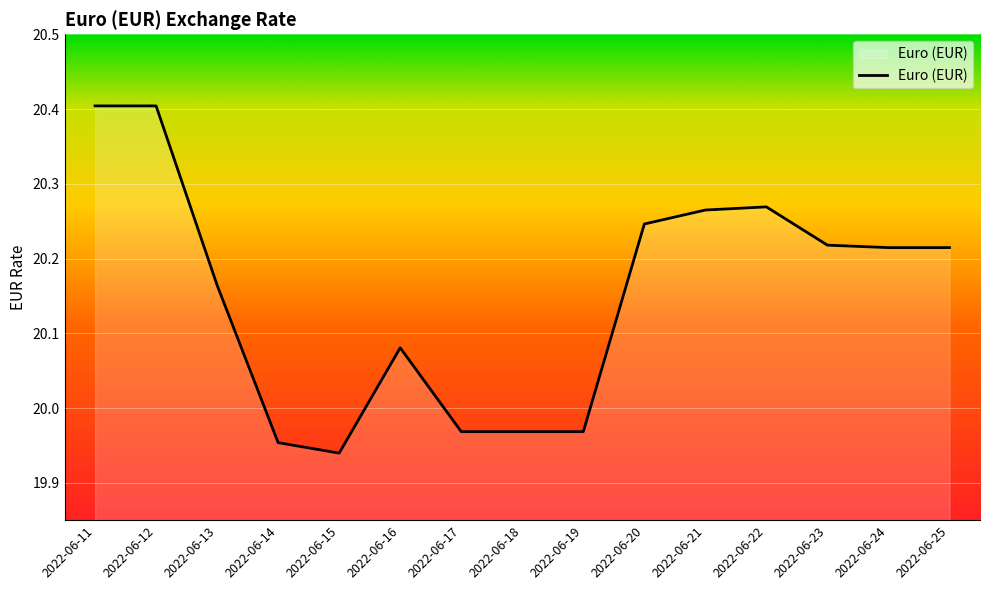

At which label does the data first exceed 20?

2022-06-11